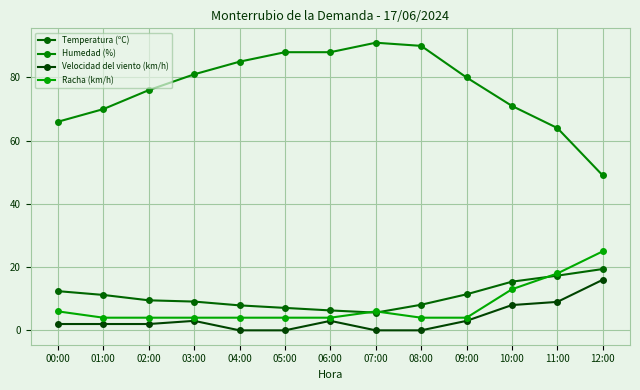

Reading right to left, transcribe all the data shown in this chart.

Temperatura (ºC): 19.4	17.3	15.4	11.4	8.1	5.6	6.3	7.1	7.9	9.1	9.5	11.2	12.4
Humedad (%): 49.0	64.0	71.0	80.0	90.0	91.0	88.0	88.0	85.0	81.0	76.0	70.0	66.0
Velocidad del viento (km/h): 16.0	9.0	8.0	3.0	0.0	0.0	3.0	0.0	0.0	3.0	2.0	2.0	2.0
Racha (km/h): 25.0	18.0	13.0	4.0	4.0	6.0	4.0	4.0	4.0	4.0	4.0	4.0	6.0